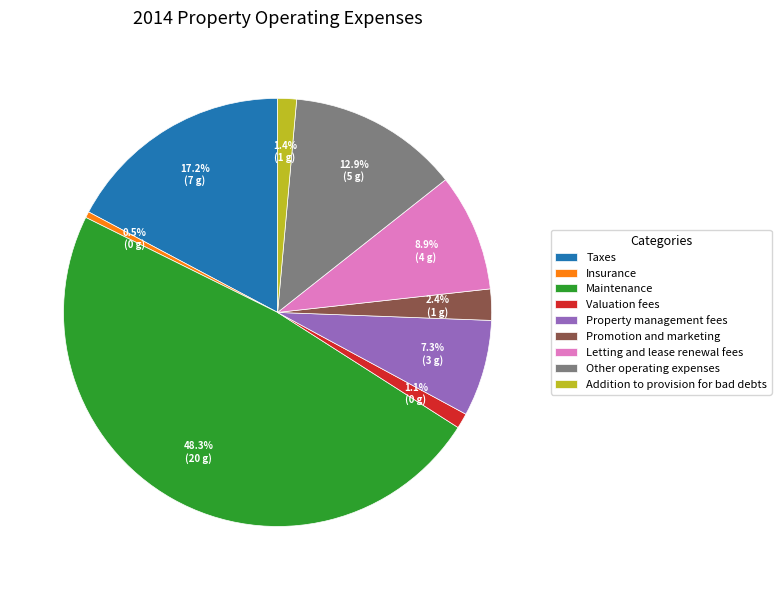

What percentage is the Promotion and marketing slice, to the nearest percent?

2%